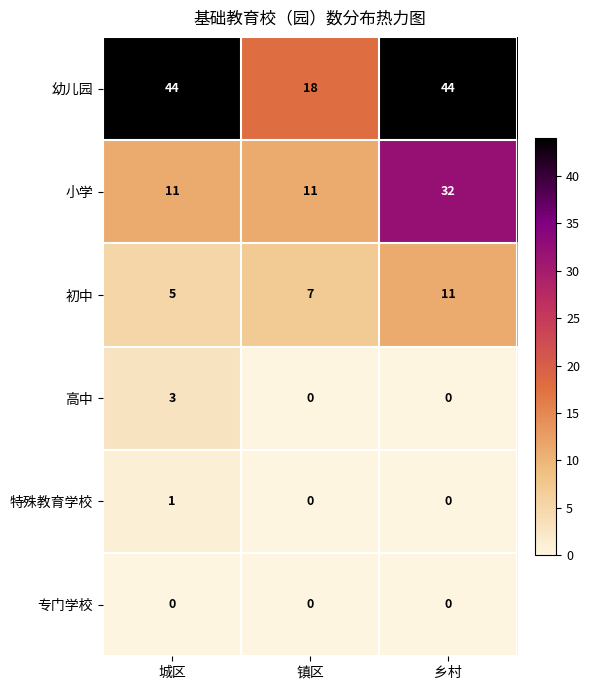

What value does the 幼儿园 series have at 镇区, to the nearest 10?

20